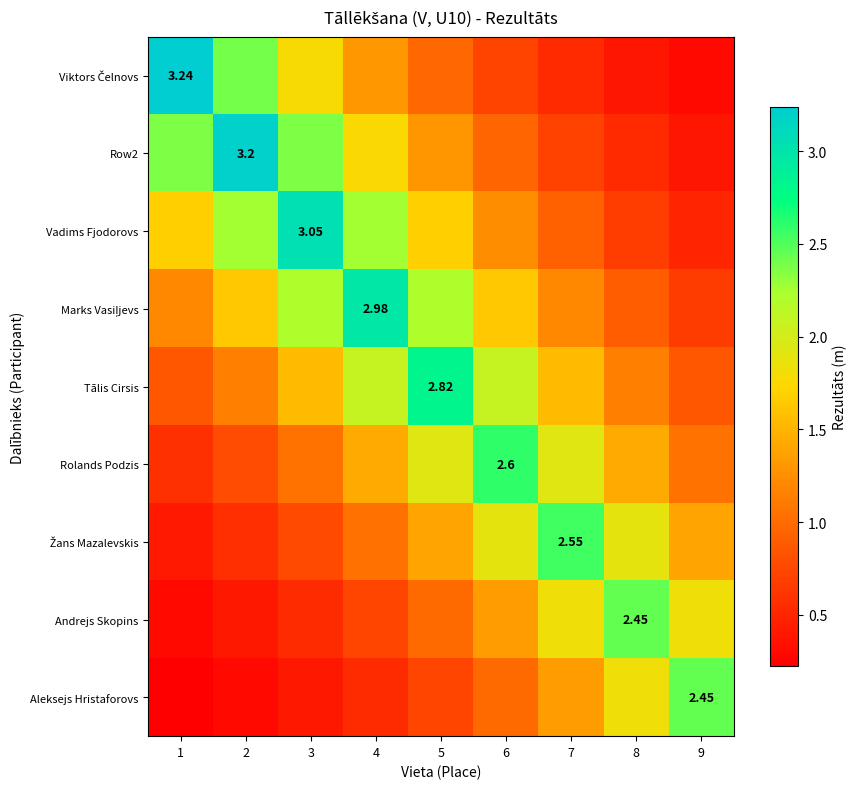

What is the total value across all series at 2?

12.7